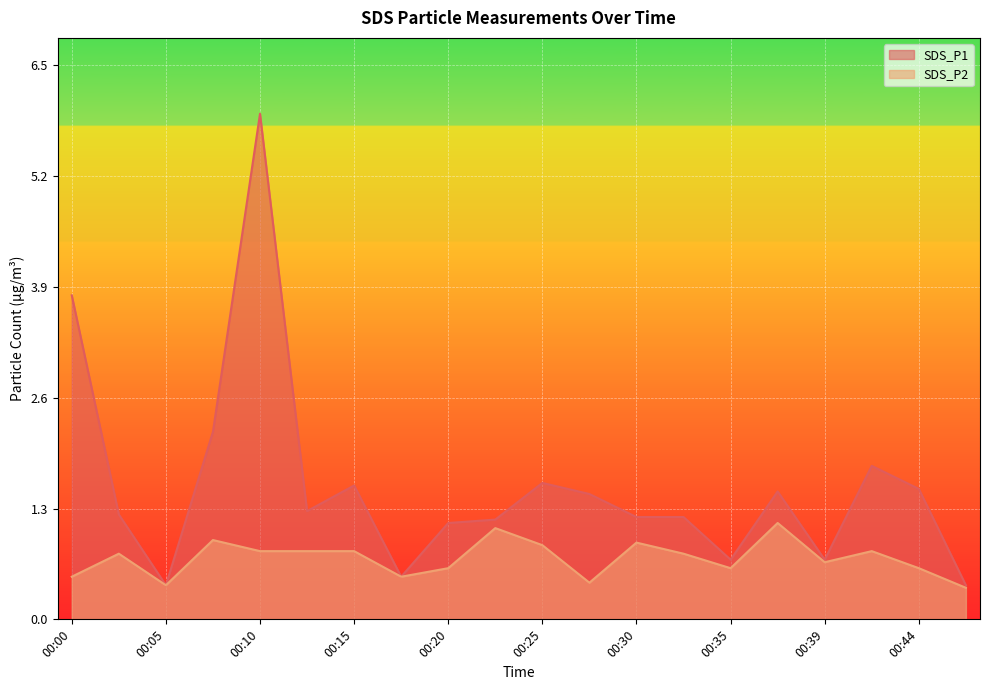

True or false: SDS_P1 and SDS_P2 cross at least once.

False